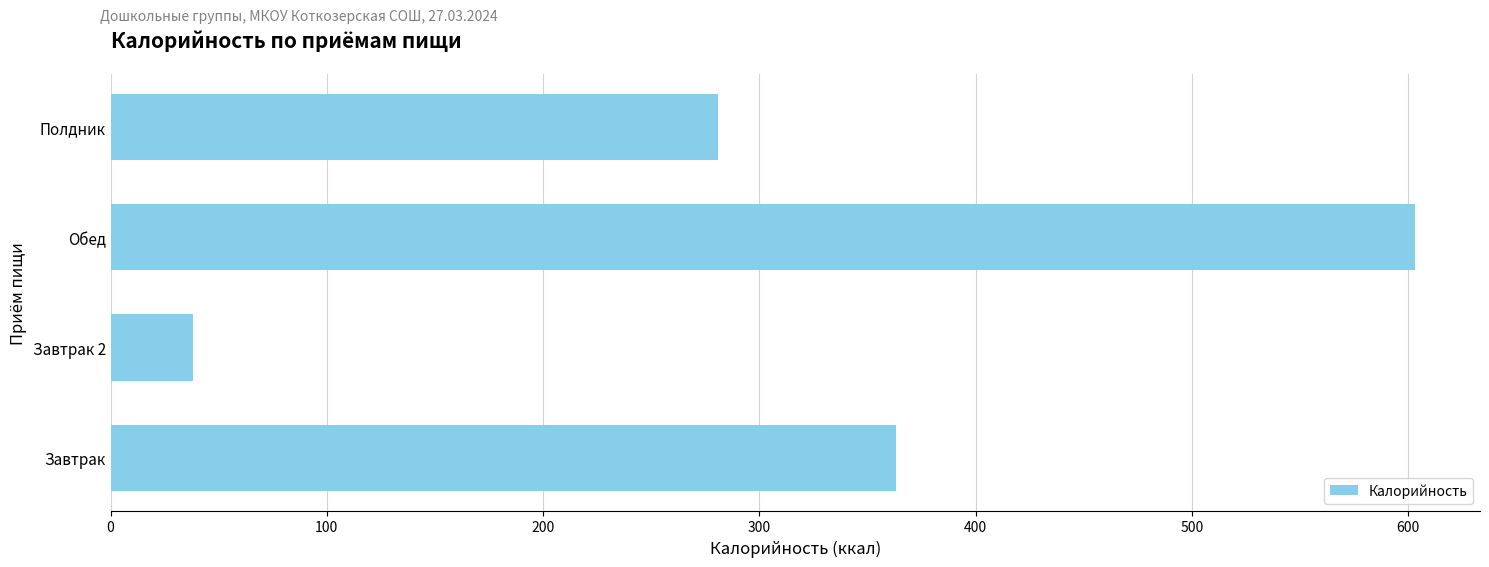

Read the value at Завтрак, to the nearest 100.

400